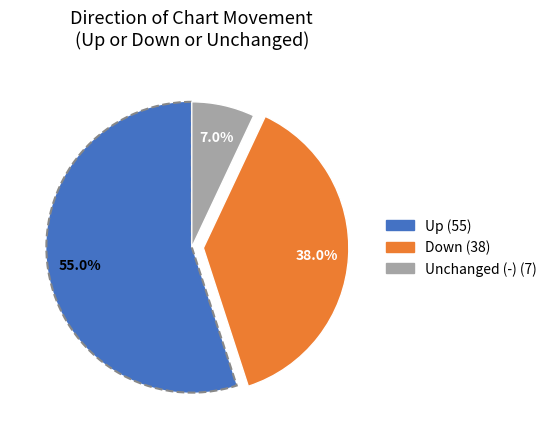

Is there a majority slice in this chart?

Yes